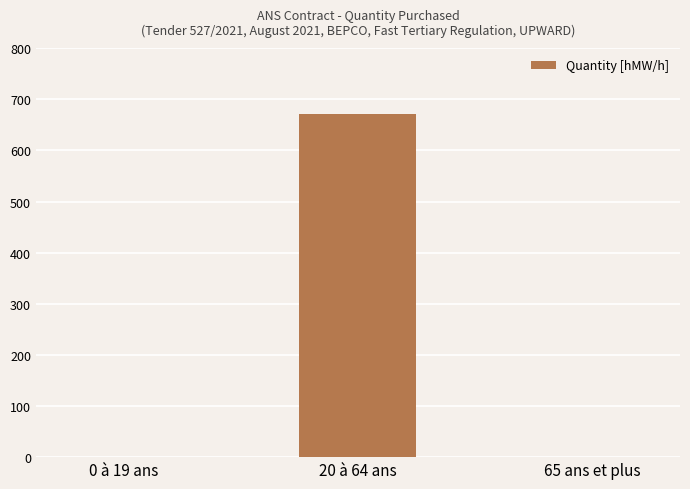

Which category has the highest value across all series?

20 à 64 ans